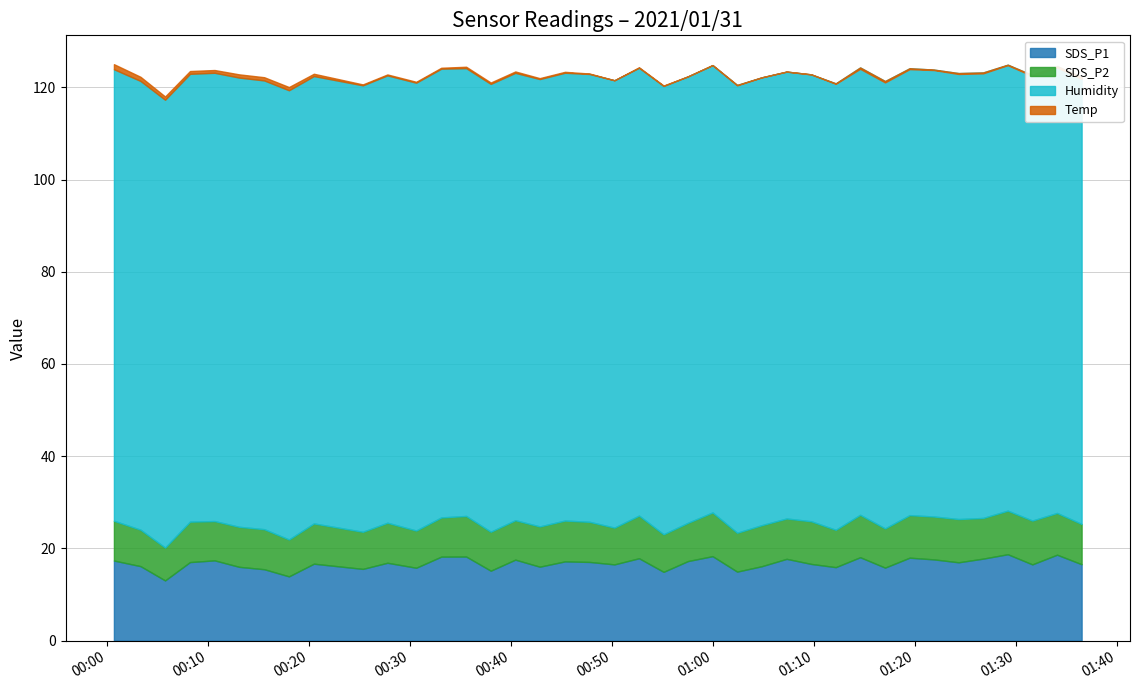

True or false: SDS_P1 and SDS_P2 cross at least once.

False